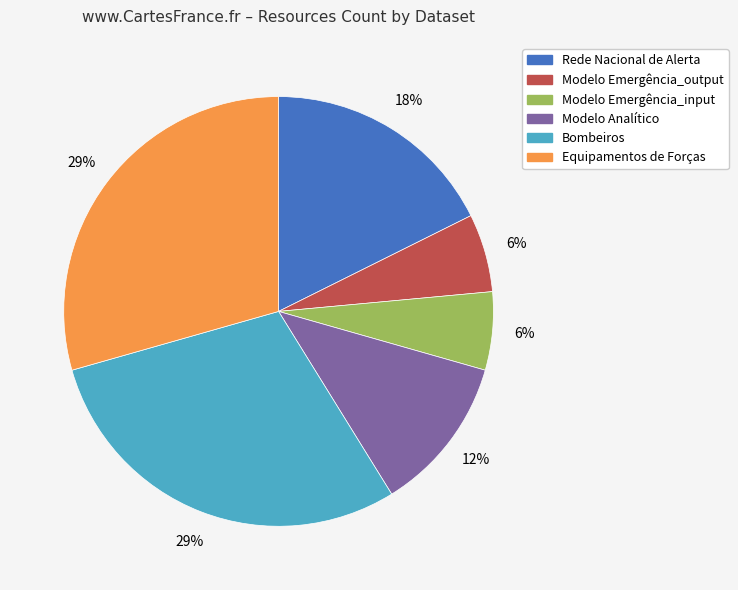

True or false: Rede Nacional de Alerta accounts for 18% of the total.

True